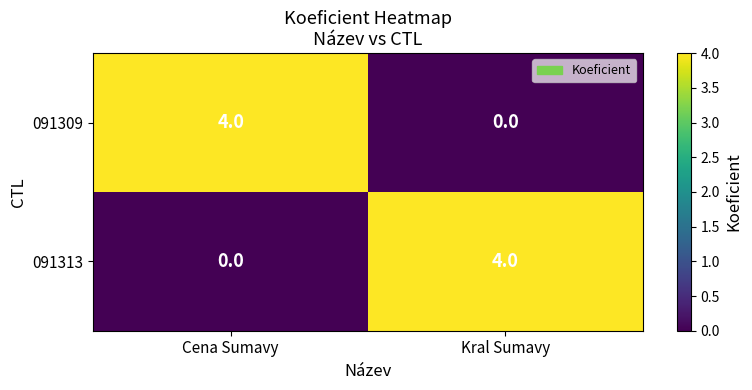

Reading right to left, transcribe all the data shown in this chart.

091309: 0	4
091313: 4	0